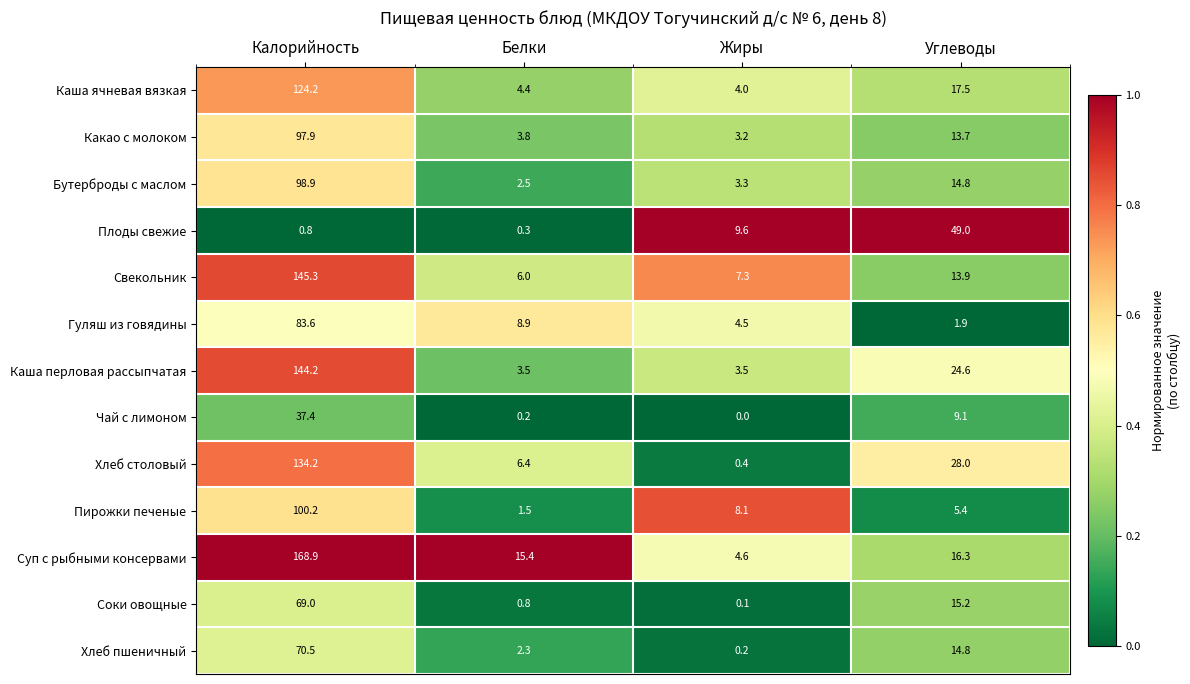

How many categories are shown in the chart?

4